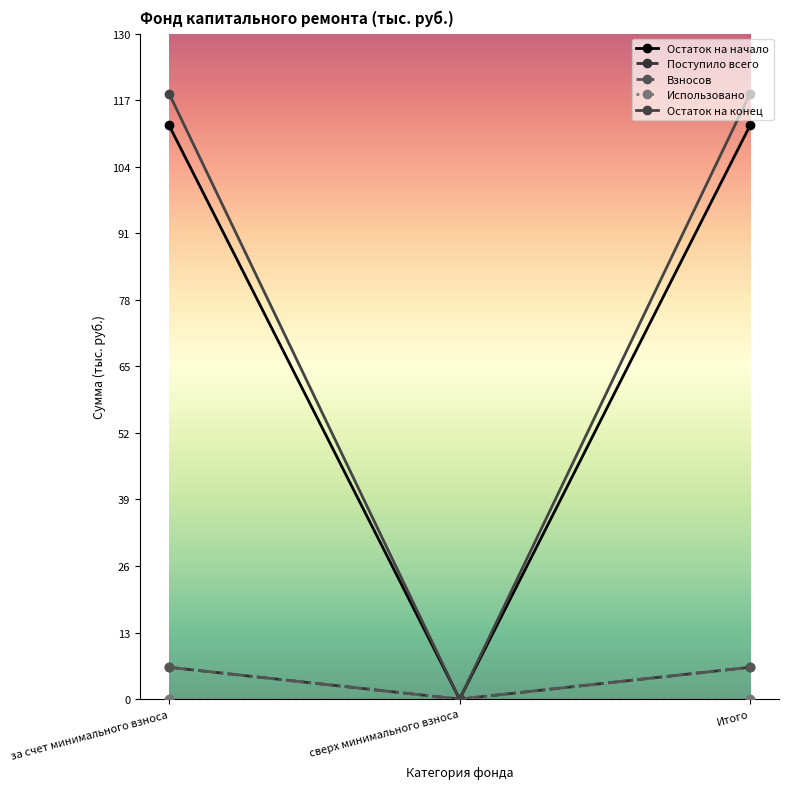

What is the label of the 2nd point from the right?

сверх минимального взноса